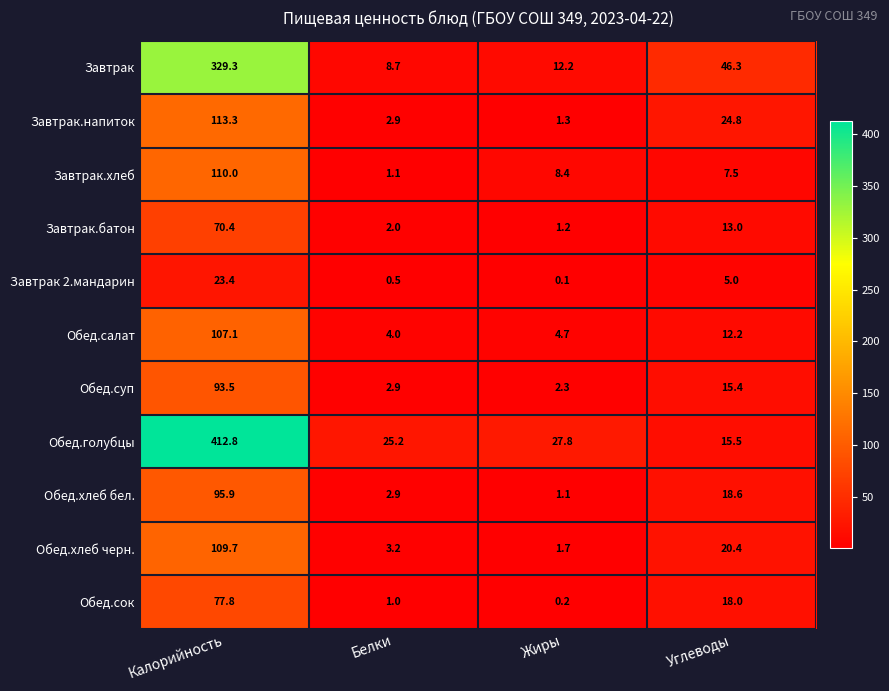

Rank the categories by Завтрак.хлеб value from lowest to highest.

Белки, Углеводы, Жиры, Калорийность